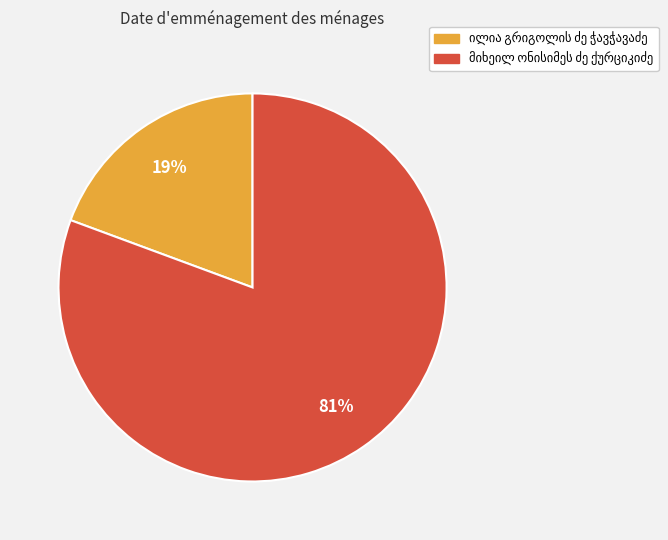

To the nearest percent, what is the average slice percentage?

50%